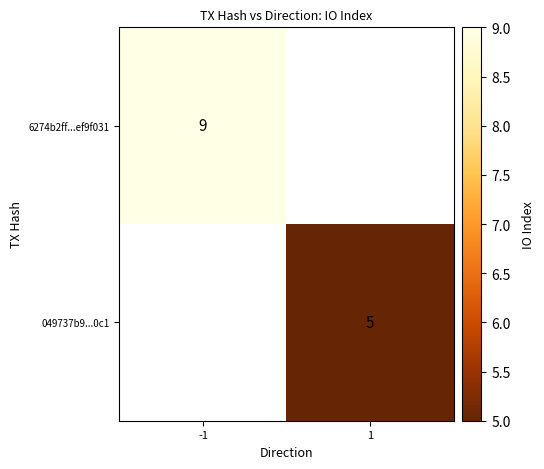

The 6274b2ff...ef9f031 series shows 9 at -1. True or false?

True